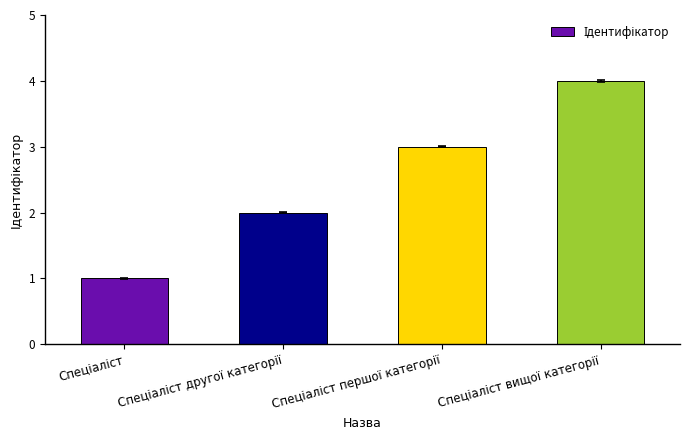

Does the chart contain any negative values?

No